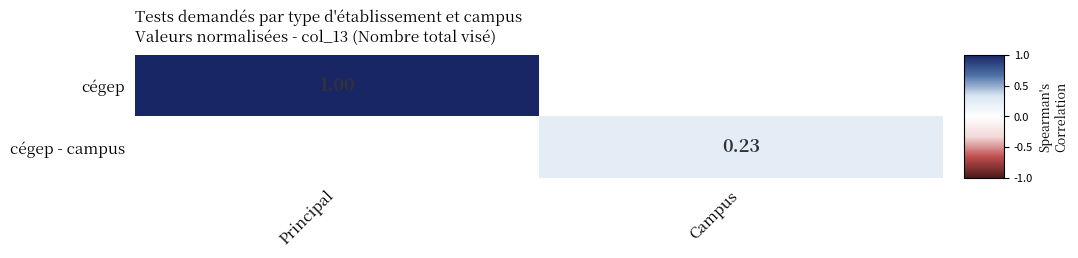

At which category does the chart reach its peak across all series?

Principal